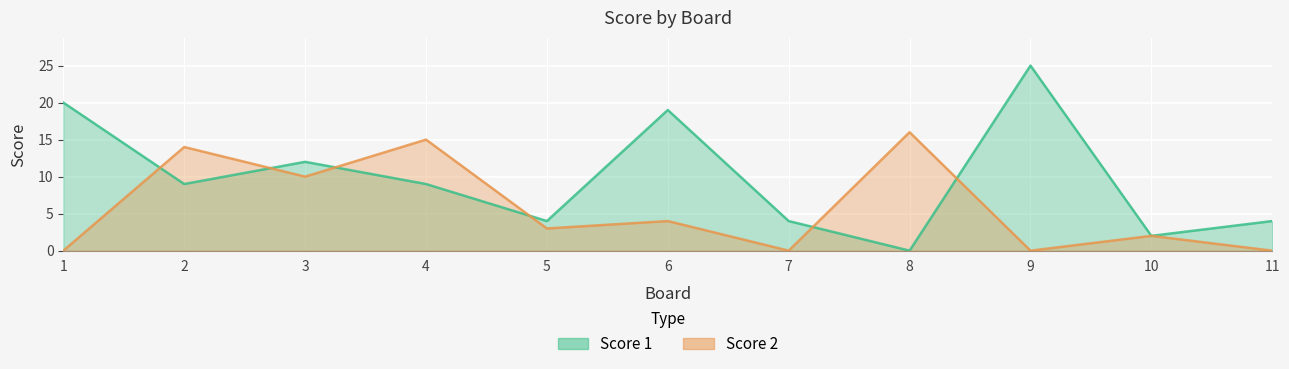

Reading left to right, list all the values displayed in this chart.

Score 1: 1=20	2=9	3=12	4=9	5=4	6=19	7=4	8=0	9=25	10=2	11=4
Score 2: 1=0	2=14	3=10	4=15	5=3	6=4	7=0	8=16	9=0	10=2	11=0